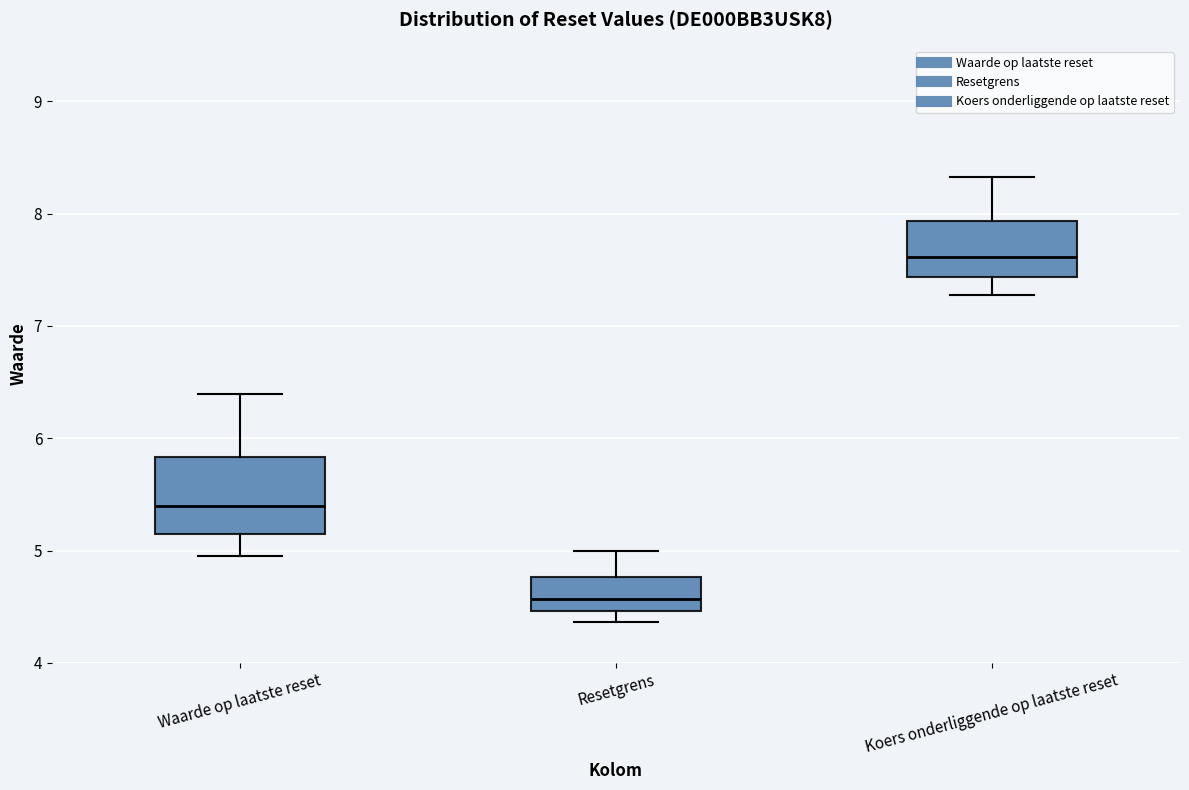

Reading left to right, transcribe this box plot: for each box, give where its median line is, the range the box spans, and where its two whiskers end, as read against the y-axis. The values are not printed on the chart, so give them approximately, as read against the axis.

Waarde op laatste reset: median 5.4, box 5.2 to 5.8, whiskers 5.0 to 6.4
Resetgrens: median 4.6, box 4.5 to 4.8, whiskers 4.4 to 5.0
Koers onderliggende op laatste reset: median 7.6, box 7.4 to 7.9, whiskers 7.3 to 8.3